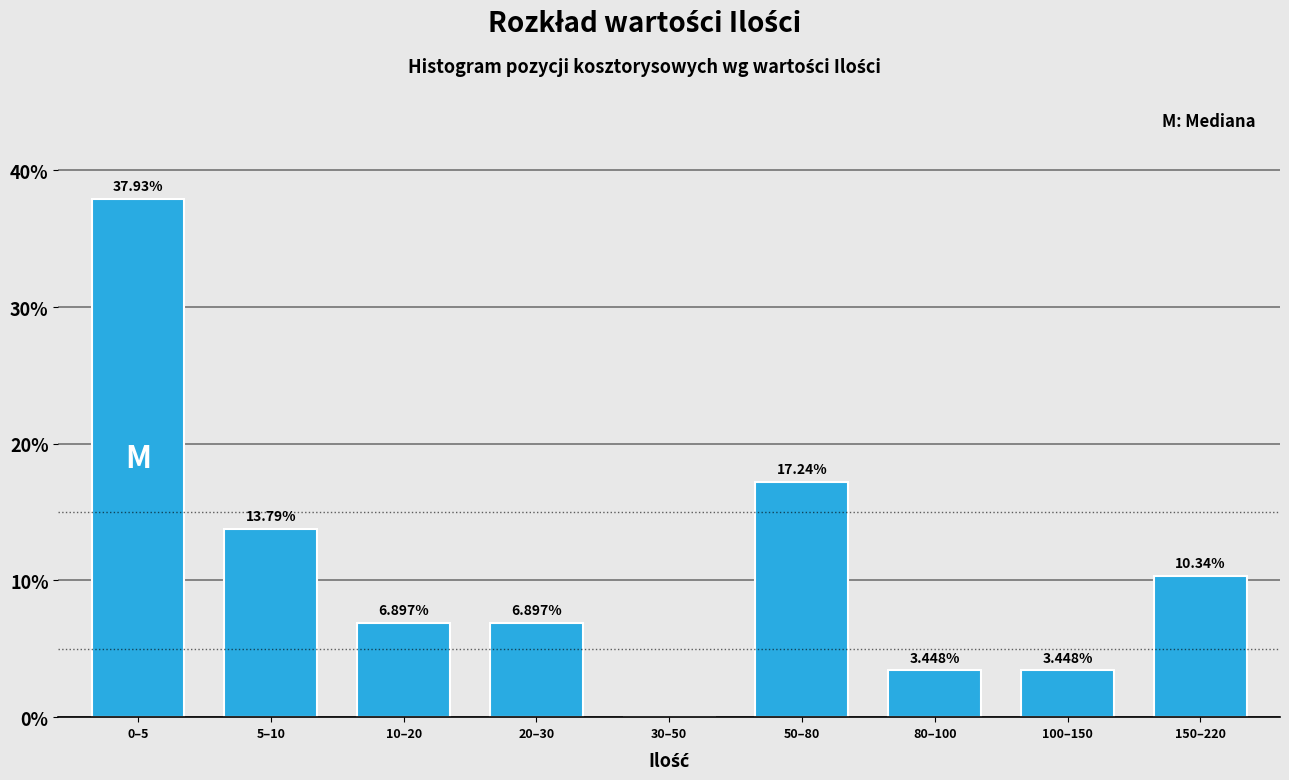

Approximately how many times larger is the value at 0–5 compared to 20–30?

5.5